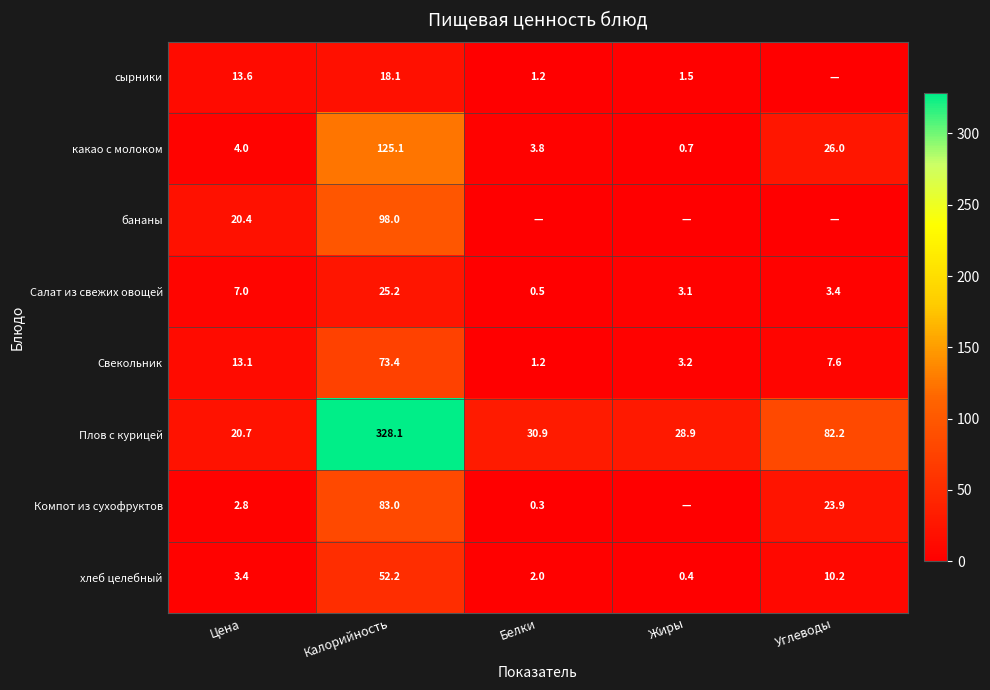

What is the approximate value of хлеб целебный at Цена?

3.4